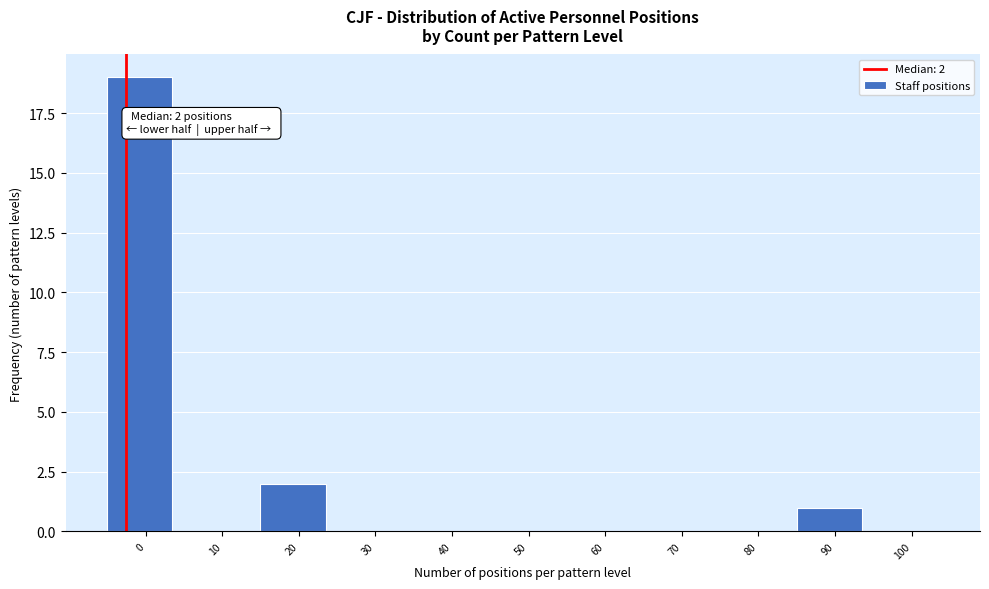

Reading right to left, what are all the values shown in this chart?

100=0	90=1	80=0	70=0	60=0	50=0	40=0	30=0	20=2	10=0	0=19